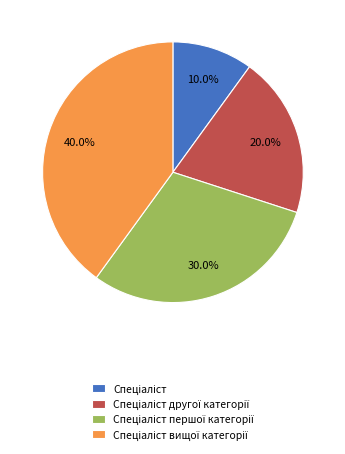

To the nearest percent, what is the difference between the largest and smallest slice percentages?

30%